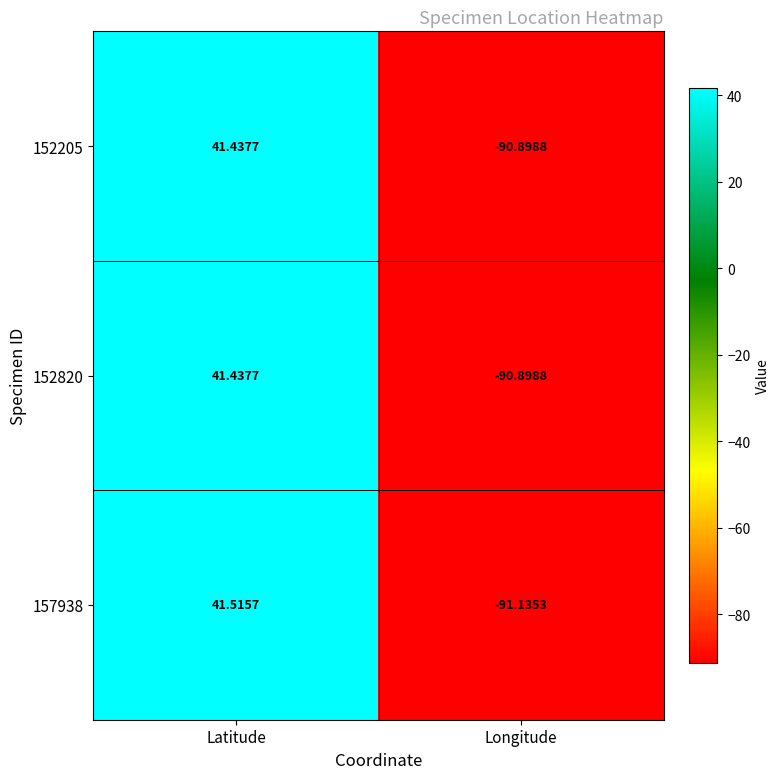

What is the spread (max minus min) of values at Latitude?

0.1